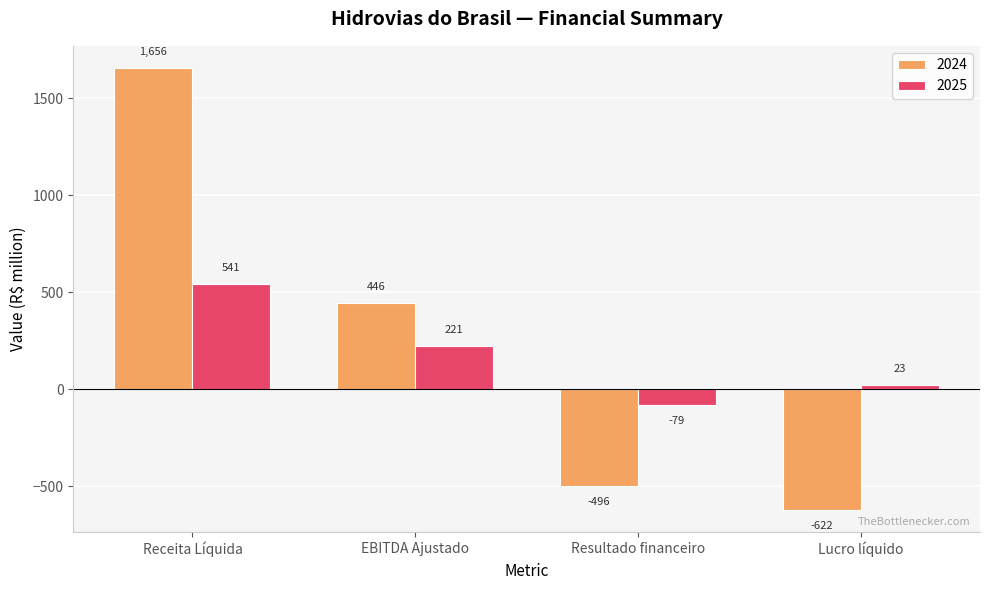

What are all the series names shown in the legend?

2024, 2025